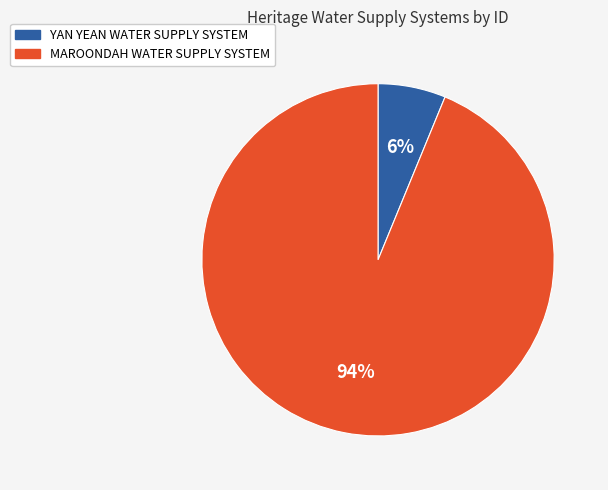

Which has a higher value, MAROONDAH WATER SUPPLY SYSTEM or YAN YEAN WATER SUPPLY SYSTEM?

MAROONDAH WATER SUPPLY SYSTEM